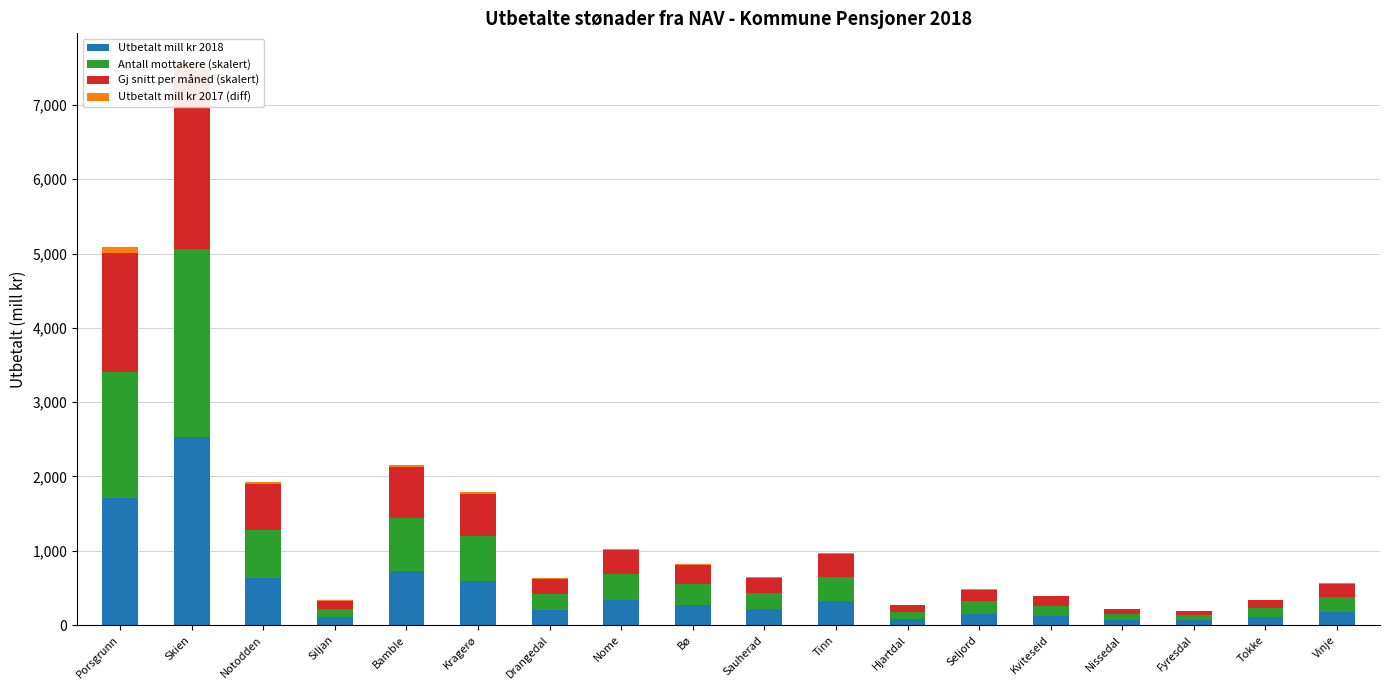

What is the sum of all Utbetalt mill kr 2018 values?

8419.9